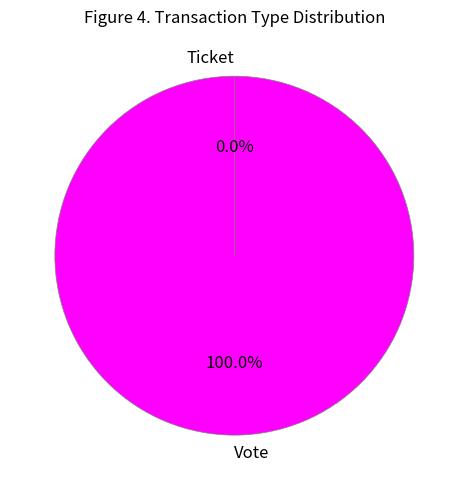

How many segments does this pie chart have?

2